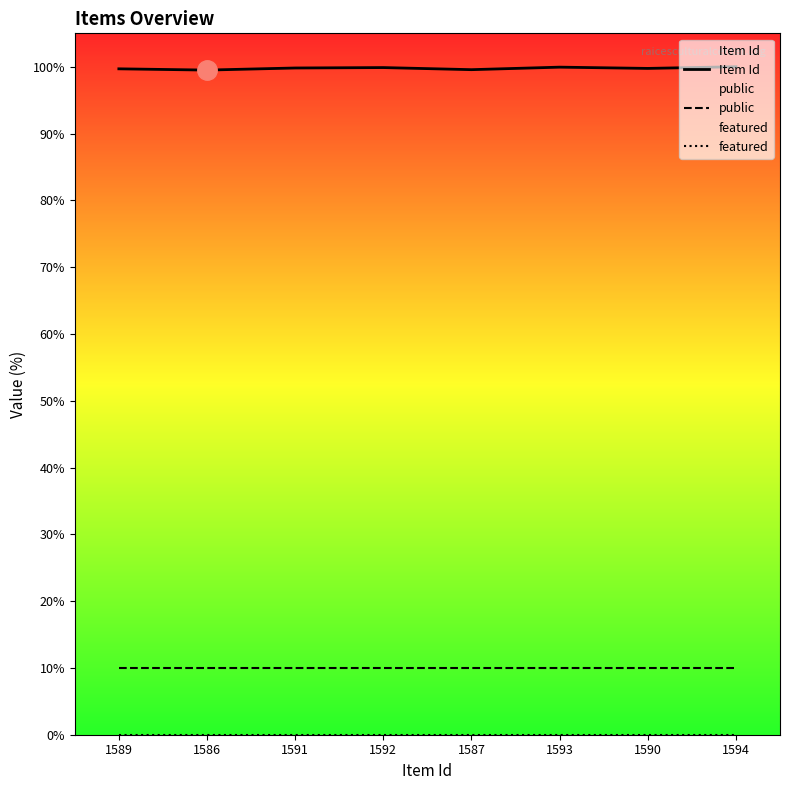

At how many categories does at least one series exceed 43?

8